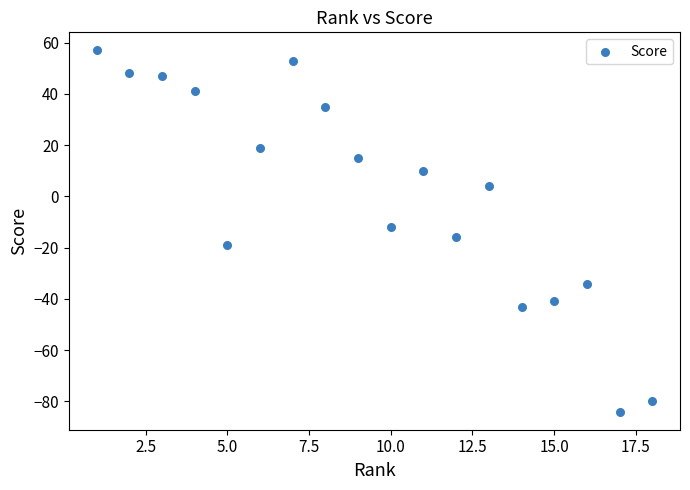

What is the range of X values (max minus min)?

17